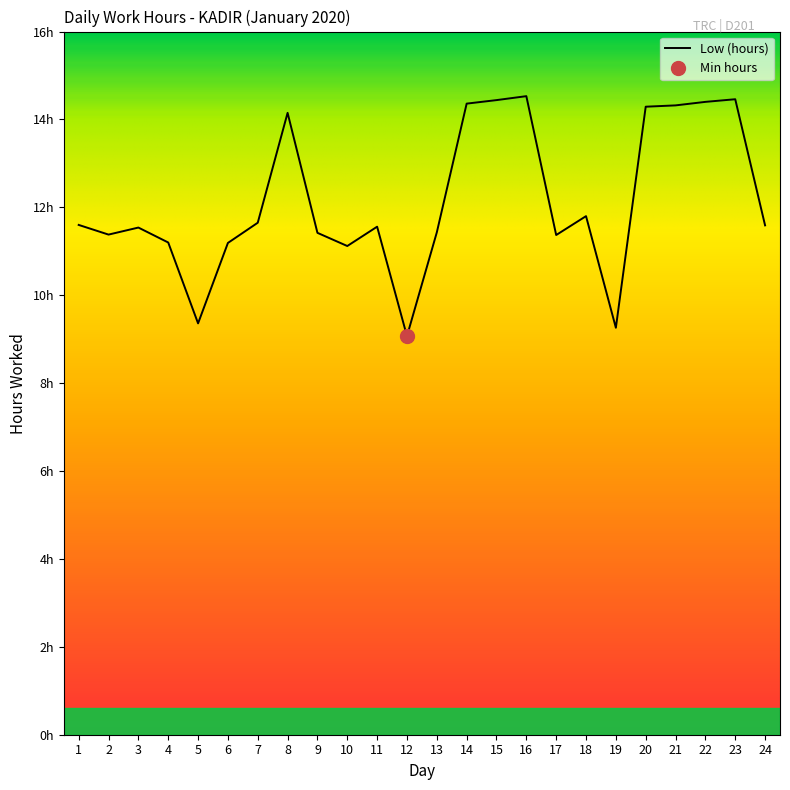

True or false: the data has more than 1 interior local peaks.

True